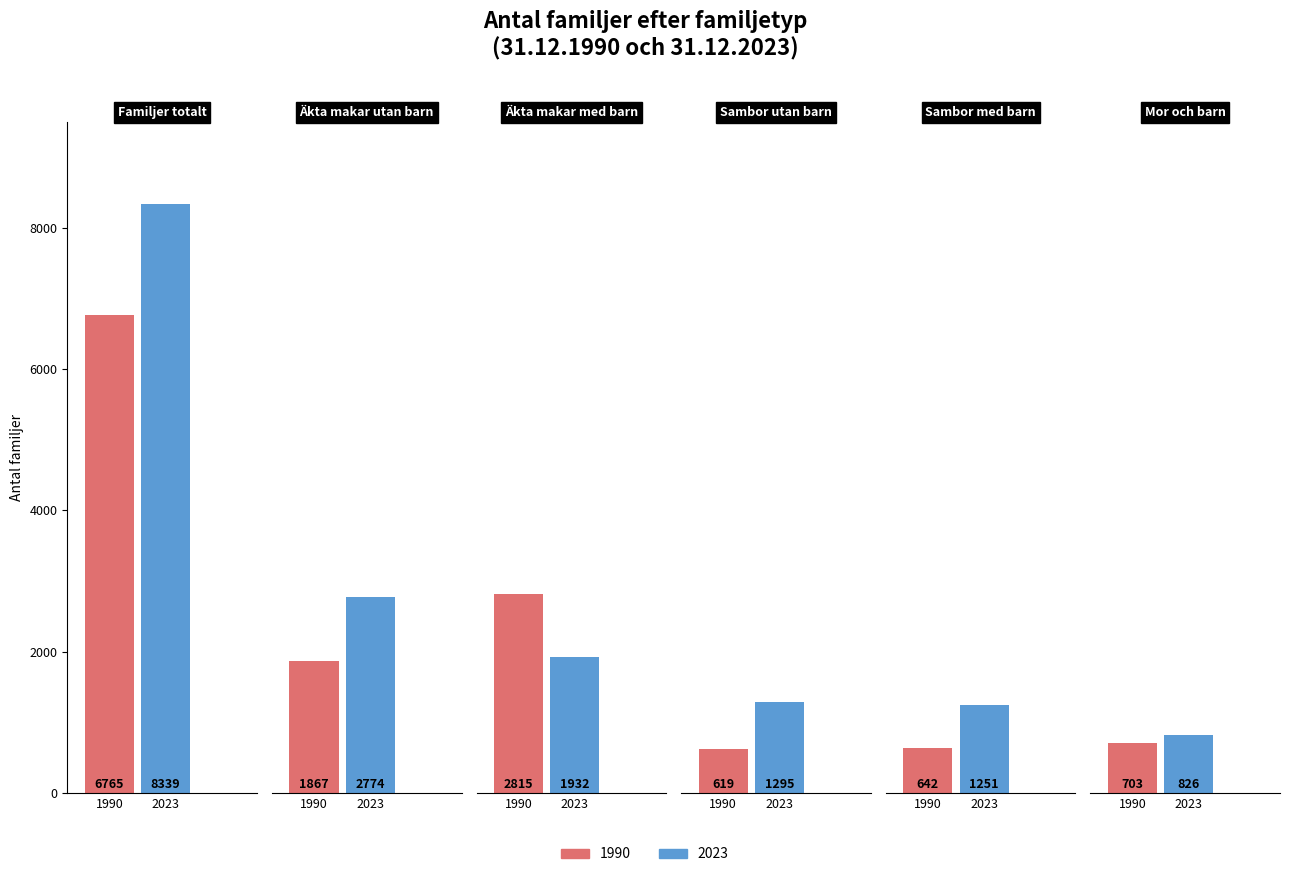

How many values in the 2023 series are below 1932?

3